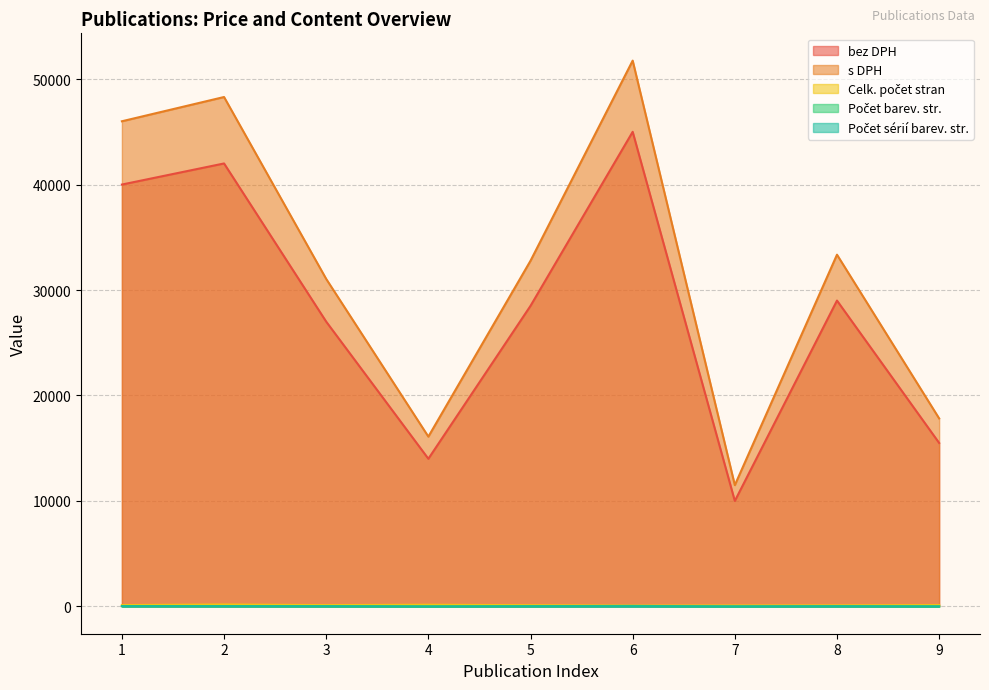

How many lines are shown in the chart?

5